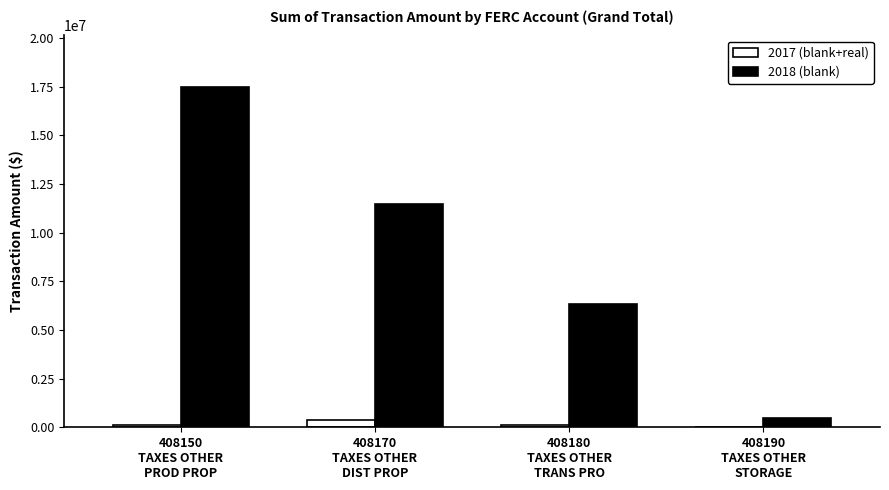

Which series has the largest total across all categories?

2018 (blank)